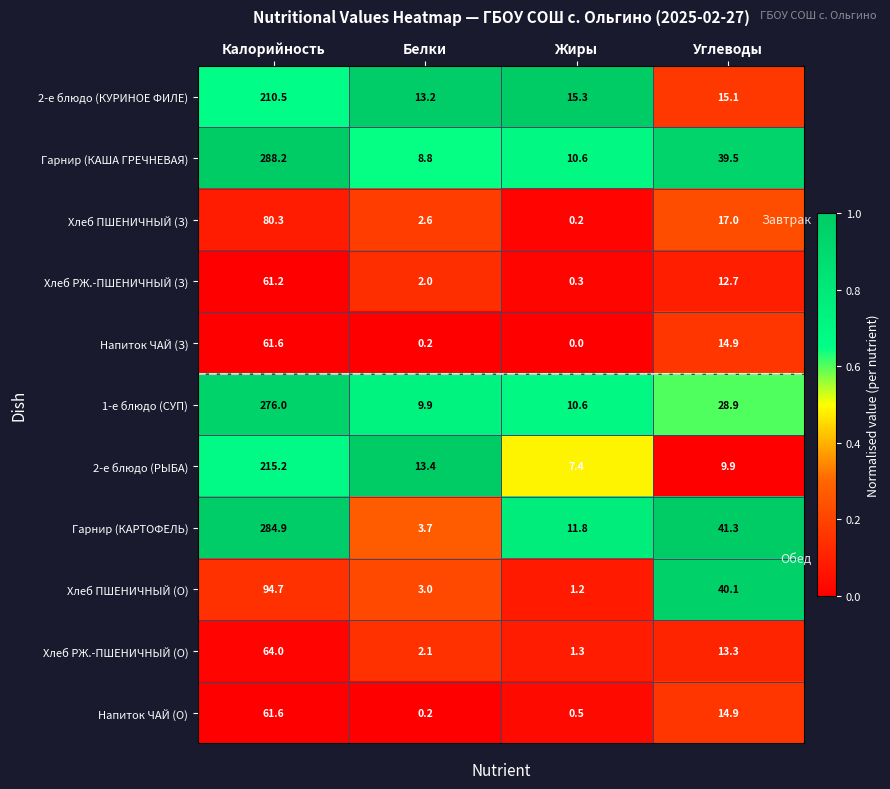

List the labels in order of Хлеб РЖ.-ПШЕНИЧНЫЙ (О) value, largest first.

Калорийность, Углеводы, Белки, Жиры